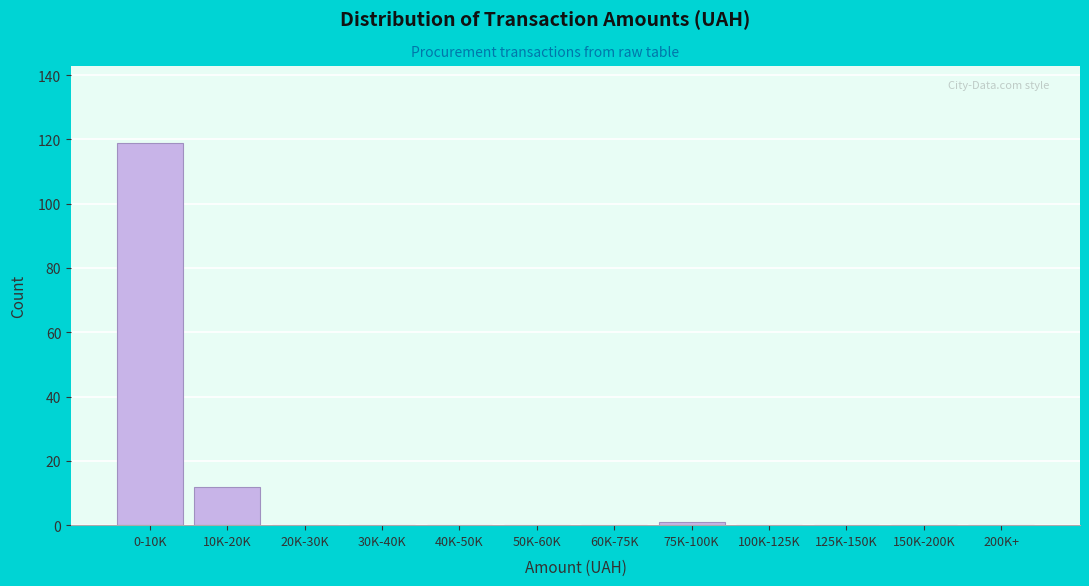

Reading left to right, list all the values displayed in this chart.

0-10K=119	10K-20K=12	20K-30K=0	30K-40K=0	40K-50K=0	50K-60K=0	60K-75K=0	75K-100K=1	100K-125K=0	125K-150K=0	150K-200K=0	200K+=0